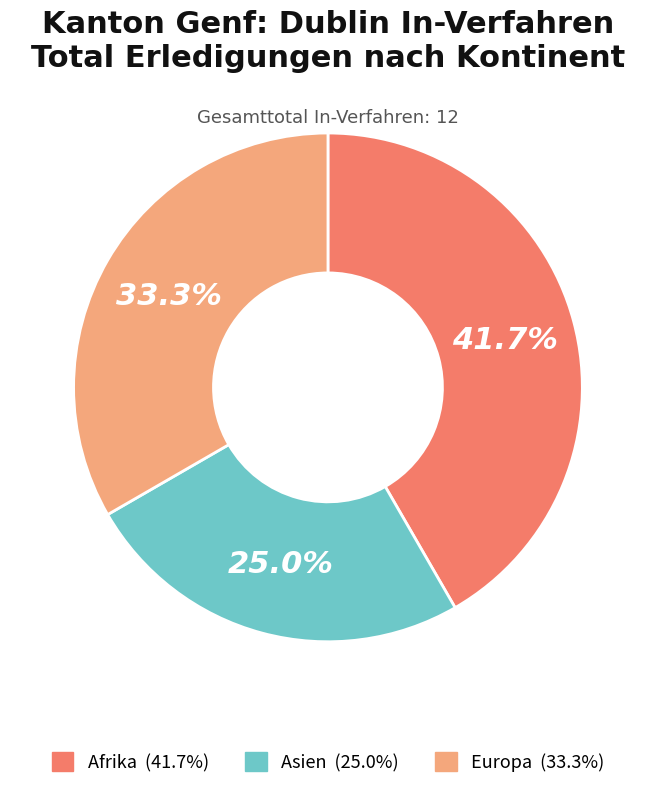

Is there a majority slice in this chart?

No